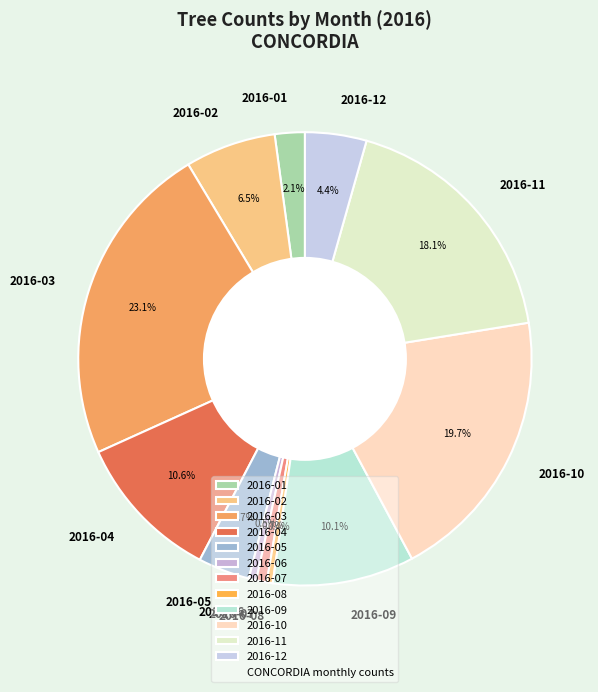

The 2016-01 slice represents 2% of the pie. True or false?

True